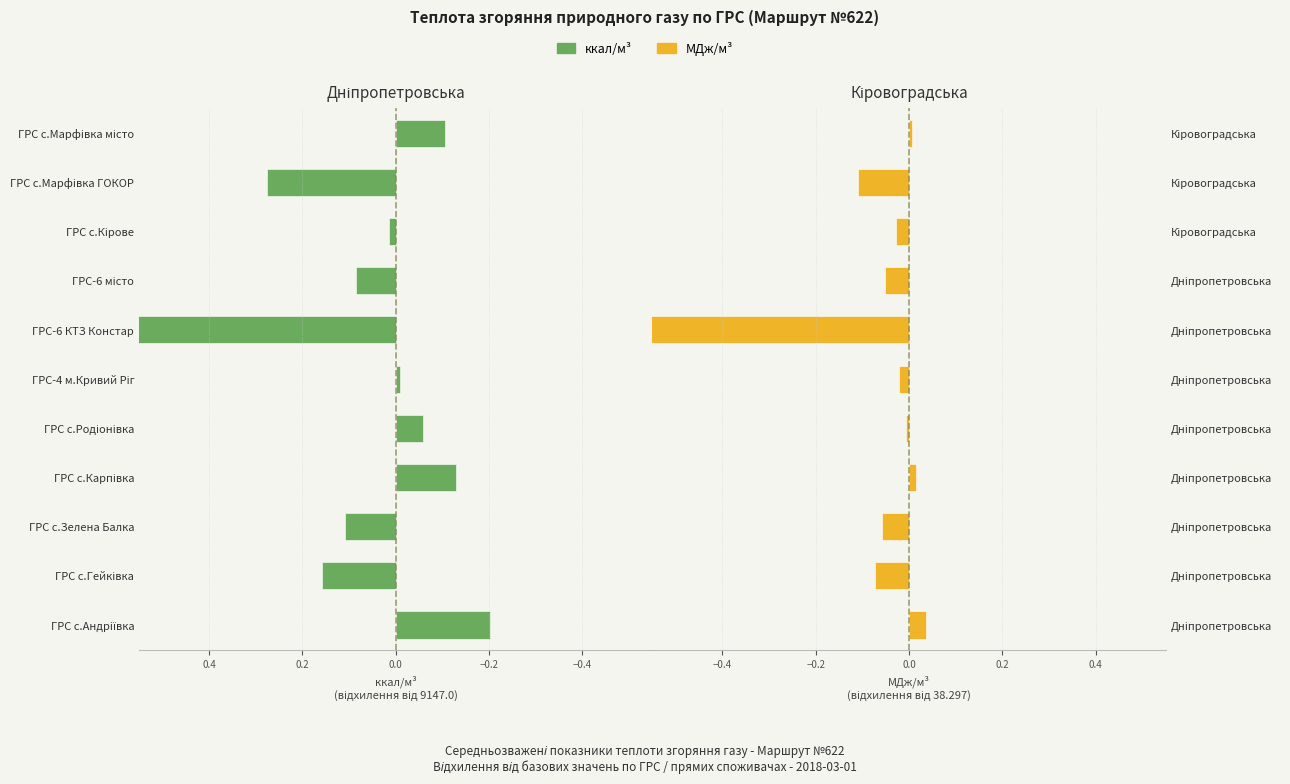

How many data points in МДж/м³ are above 0?

3